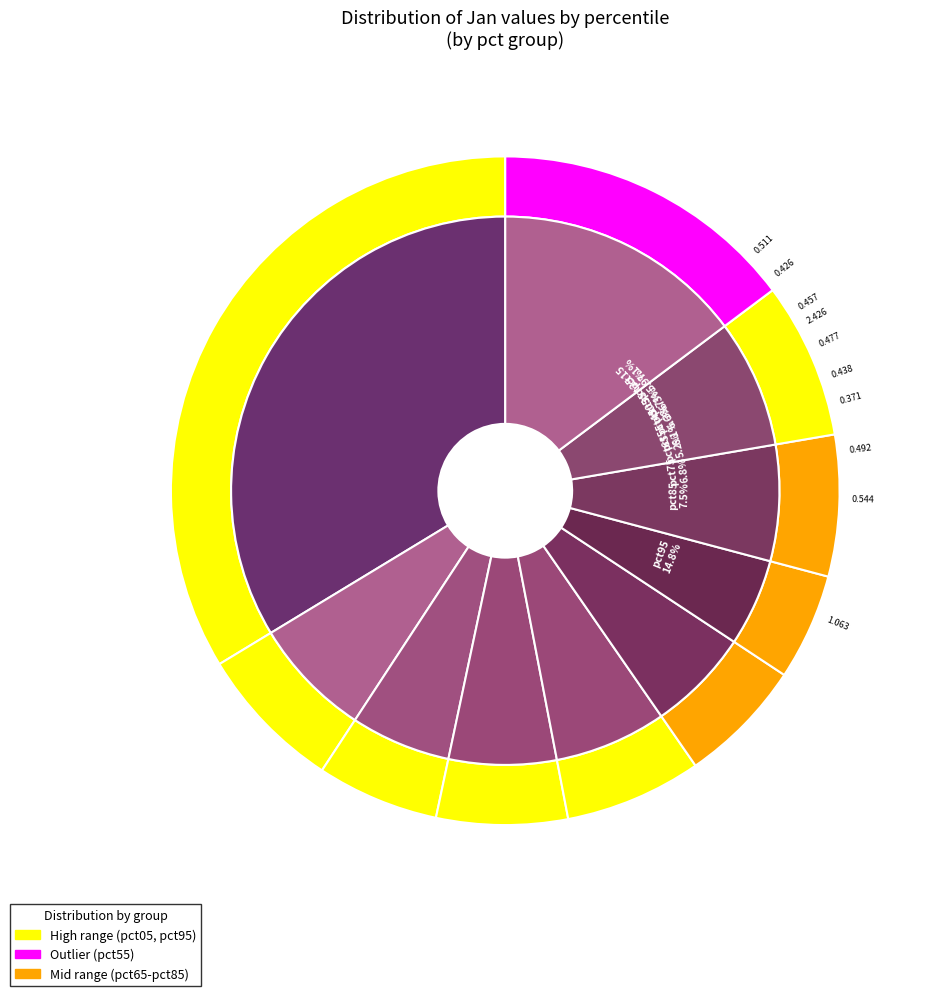

To the nearest percent, what is the difference between the largest and smallest slice percentages?

29%